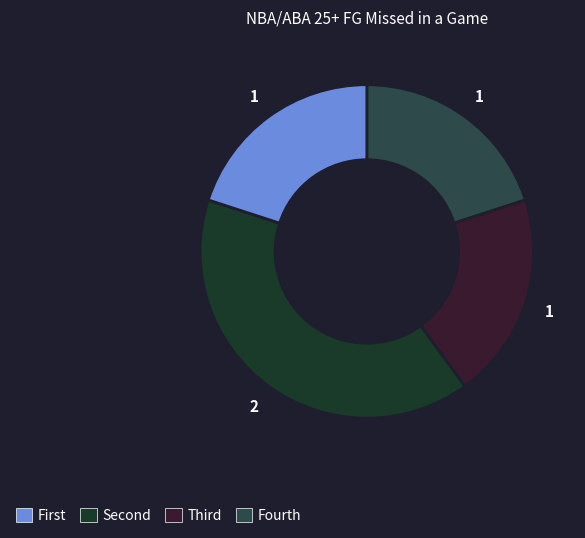

Is there a majority slice in this chart?

No